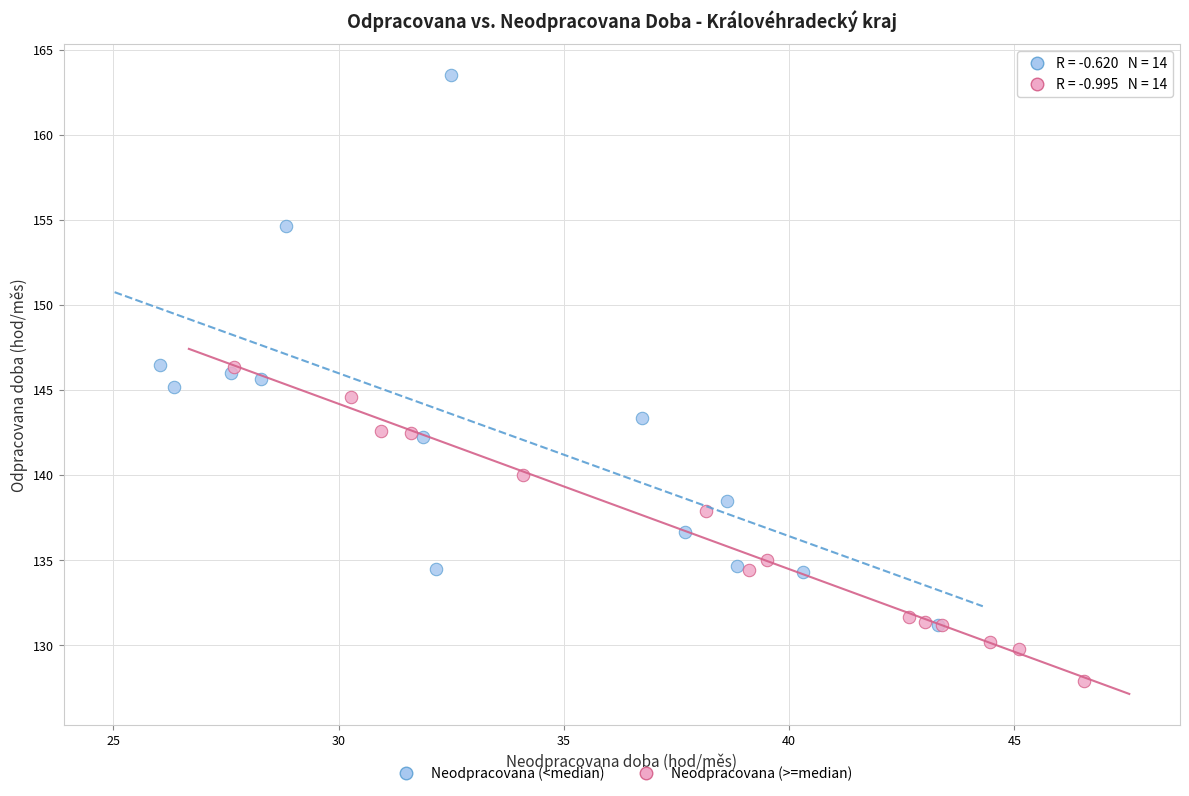

What are all the series names shown in the legend?

Neodpracovana (<median), Neodpracovana (>=median)